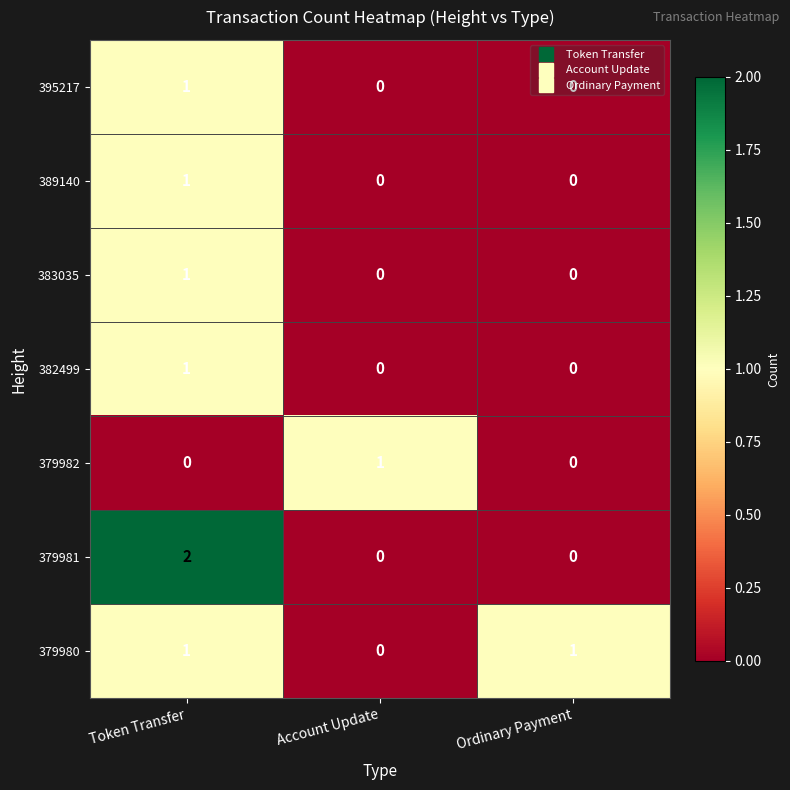

Count the 389140 values in the range 0 to 1.

3